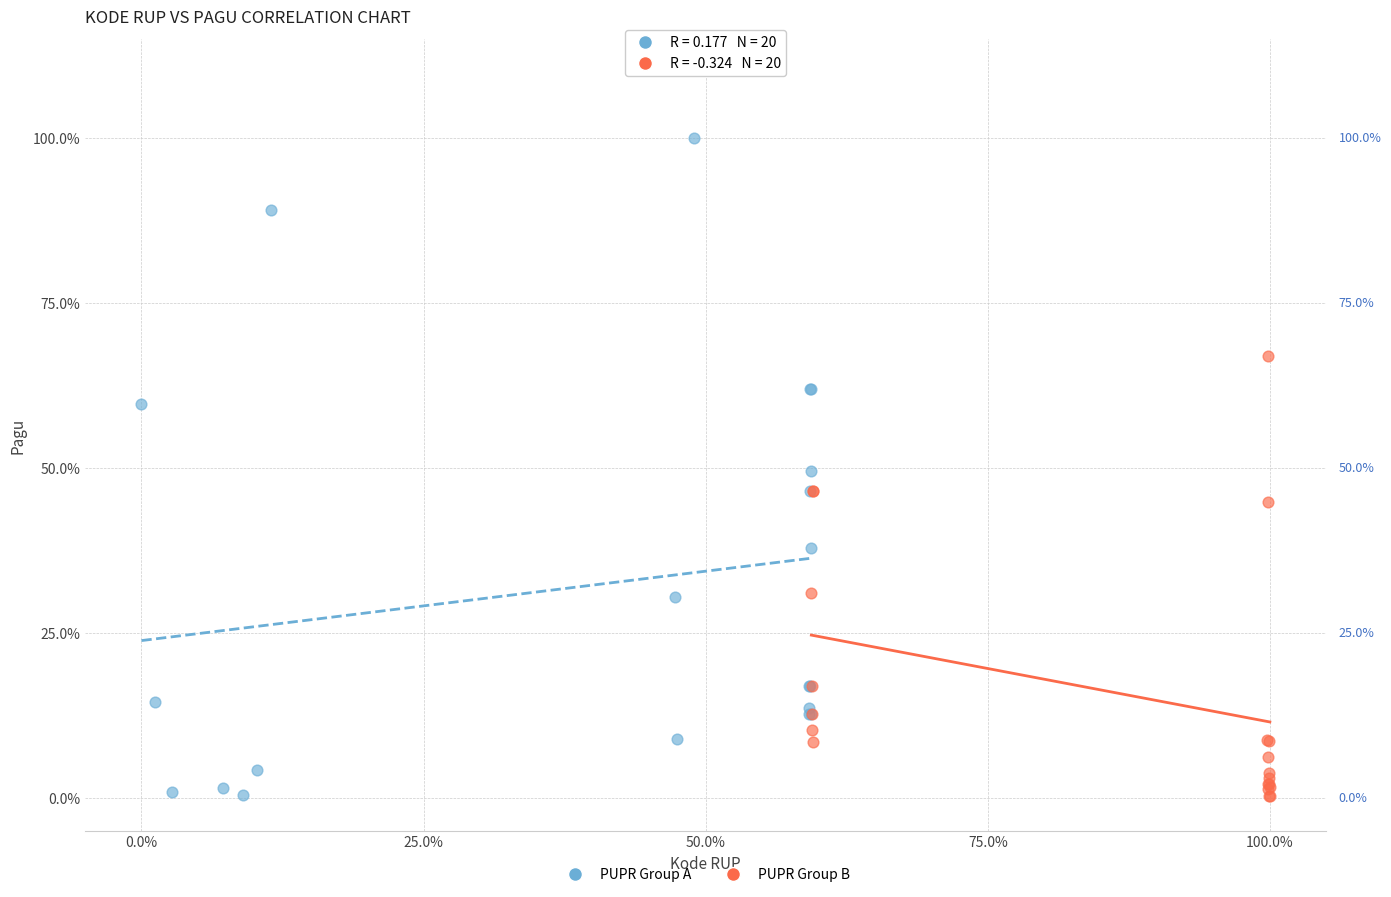

What are all the series names shown in the legend?

PUPR Group A, PUPR Group B